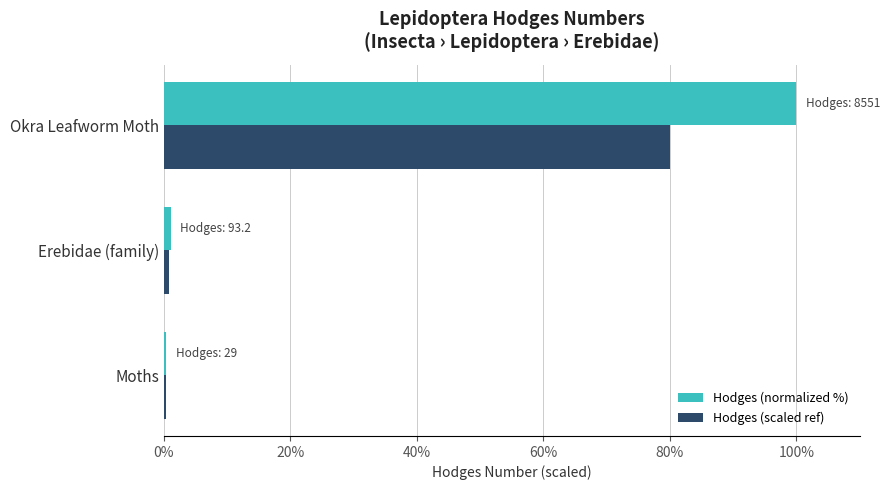

True or false: Hodges (scaled ref) has a value of 134.2 at Okra Leafworm Moth.

False